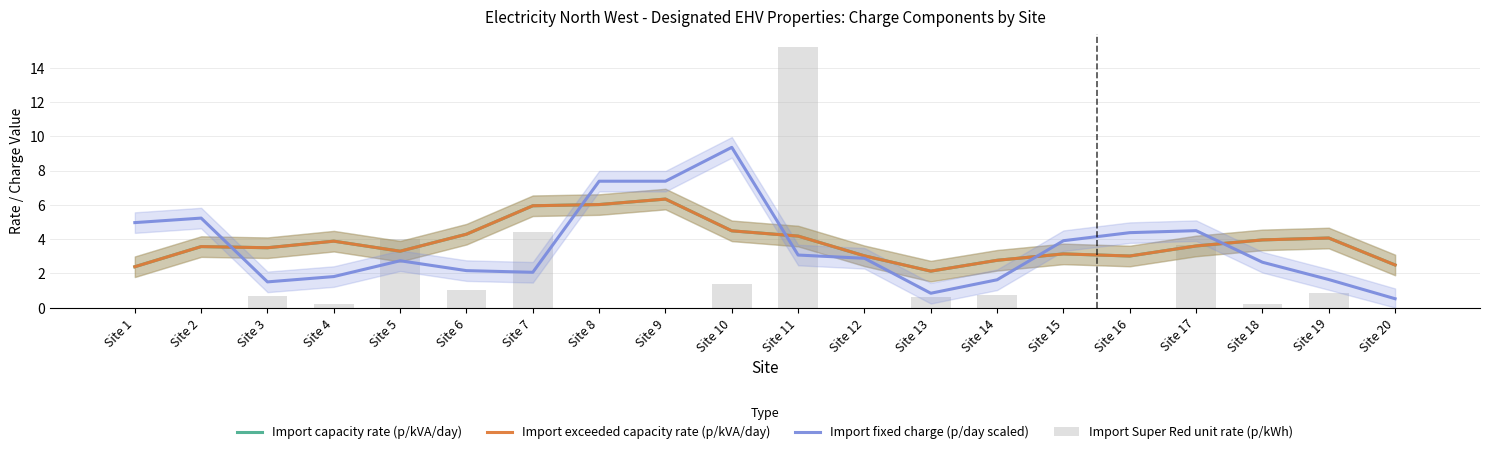

At how many categories does at least one series exceed 9?

2